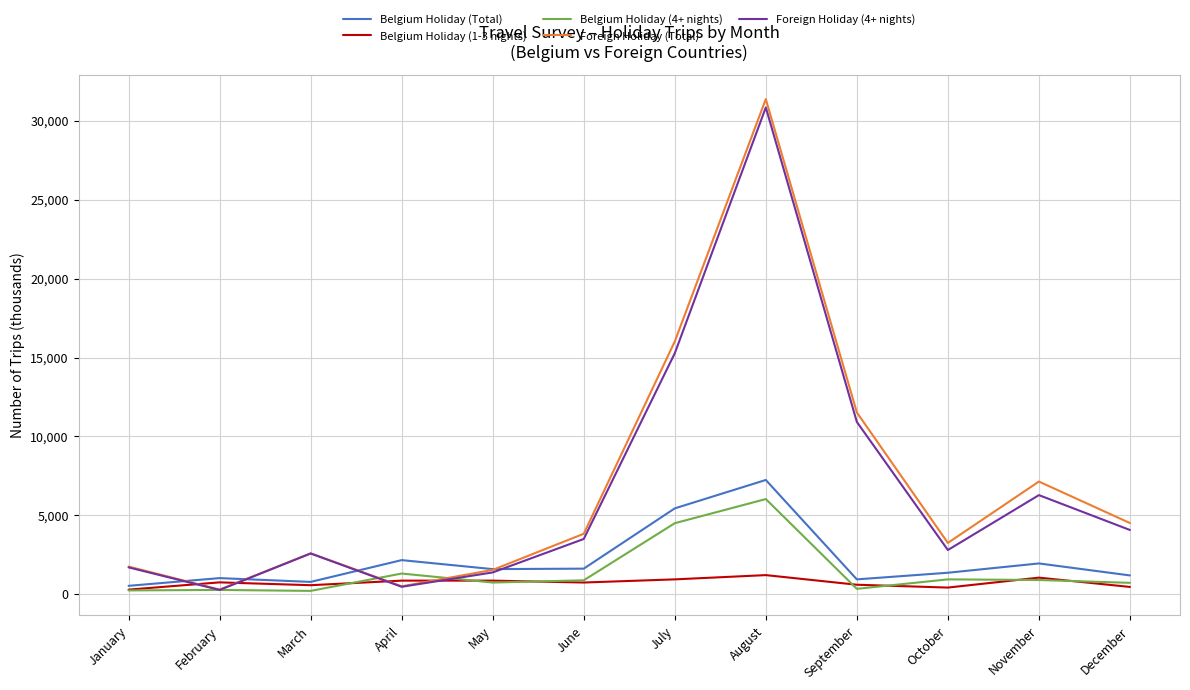

What is the maximum value shown in the chart?

31380